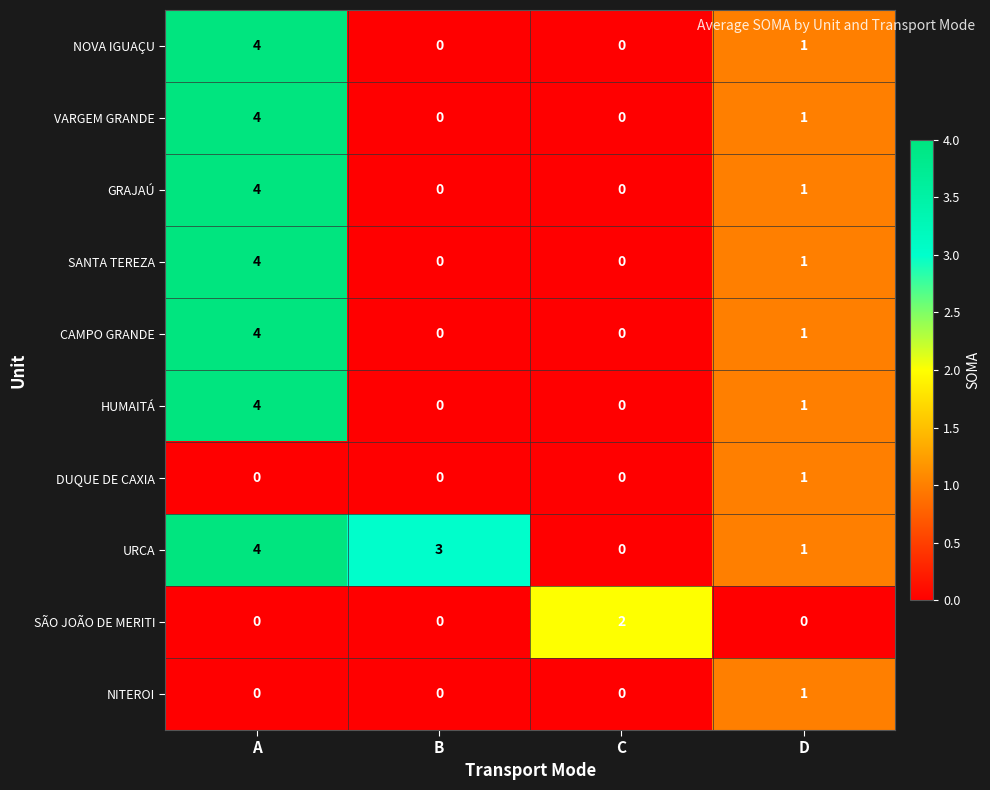

At which category does the chart reach its peak across all series?

A